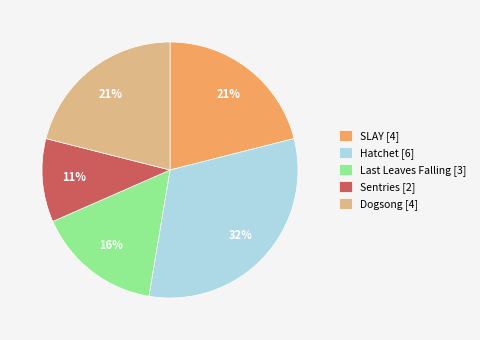

Does SLAY represent more than half of the total?

No